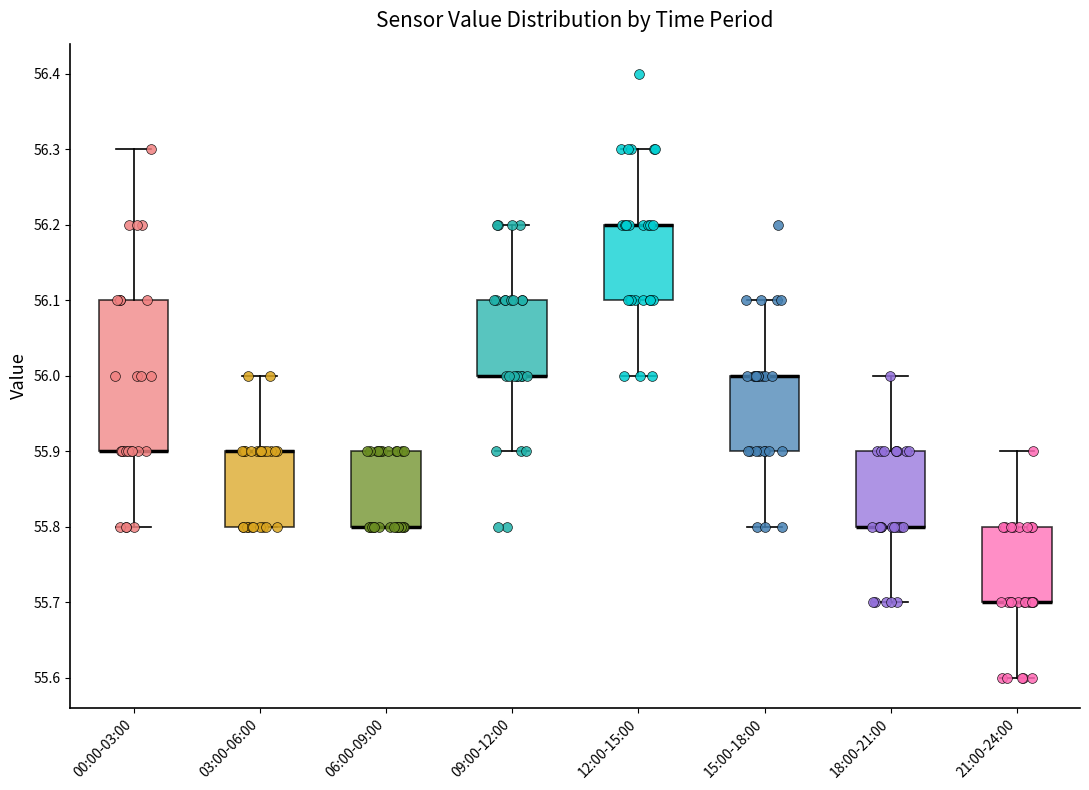

Reading left to right, read every box against the y-axis: the position of its median line, the range the box covers, and the ends of its whiskers. The values are not printed on the chart, so give them approximately, as read against the axis.

00:00-03:00: median 55.9 (drawn on the box's lower edge), box 55.9 to 56.1, whiskers 55.8 to 56.3
03:00-06:00: median 55.9 (drawn on the box's upper edge), box 55.8 to 55.9, whiskers 55.8 to 56.0
06:00-09:00: median 55.8 (drawn on the box's lower edge), box 55.8 to 55.9, whiskers 55.8 to 55.9
09:00-12:00: median 56.0 (drawn on the box's lower edge), box 56.0 to 56.1, whiskers 55.9 to 56.2
12:00-15:00: median 56.2 (drawn on the box's upper edge), box 56.1 to 56.2, whiskers 56.0 to 56.3
15:00-18:00: median 56.0 (drawn on the box's upper edge), box 55.9 to 56.0, whiskers 55.8 to 56.1
18:00-21:00: median 55.8 (drawn on the box's lower edge), box 55.8 to 55.9, whiskers 55.7 to 56.0
21:00-24:00: median 55.7 (drawn on the box's lower edge), box 55.7 to 55.8, whiskers 55.6 to 55.9